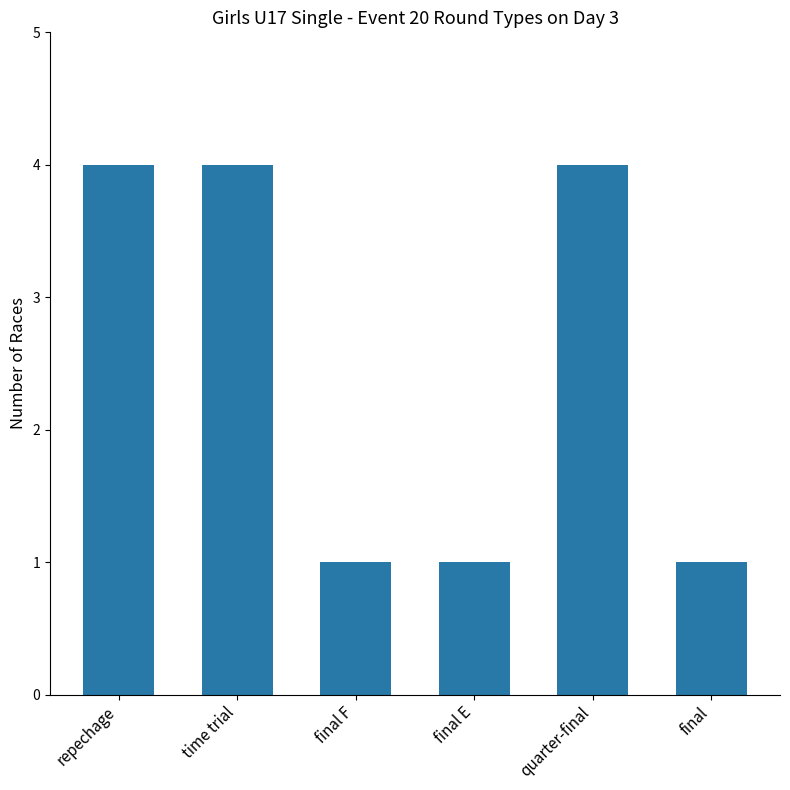

What is the label of the 2nd bar from the left?

time trial